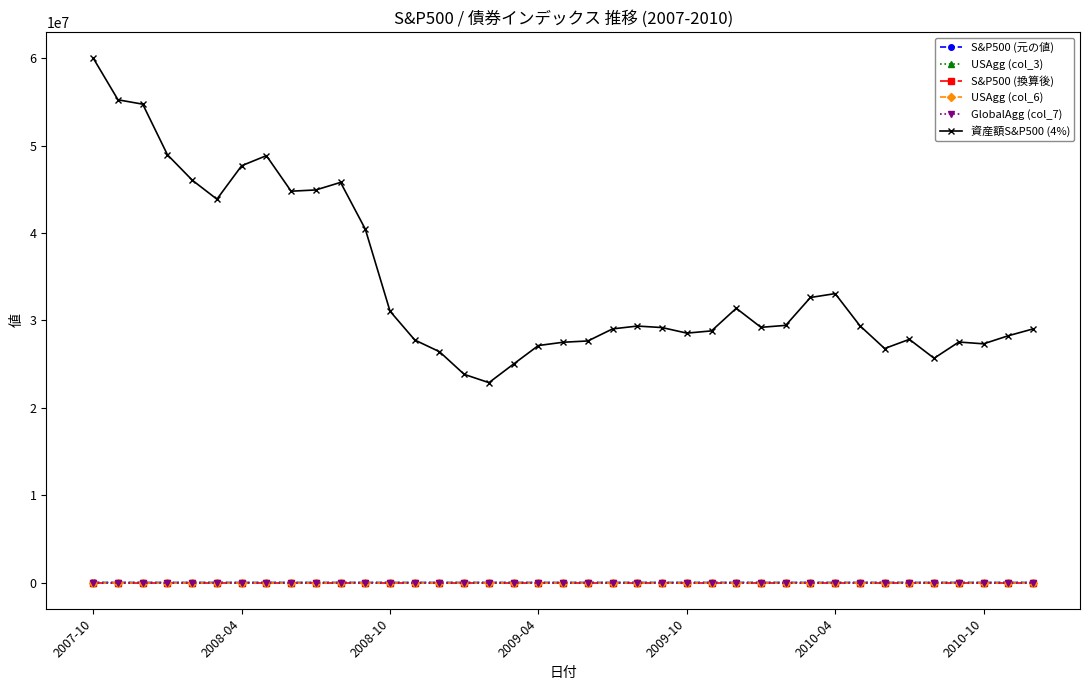

Which series has the largest total across all categories?

資産額S&P500 (4%)